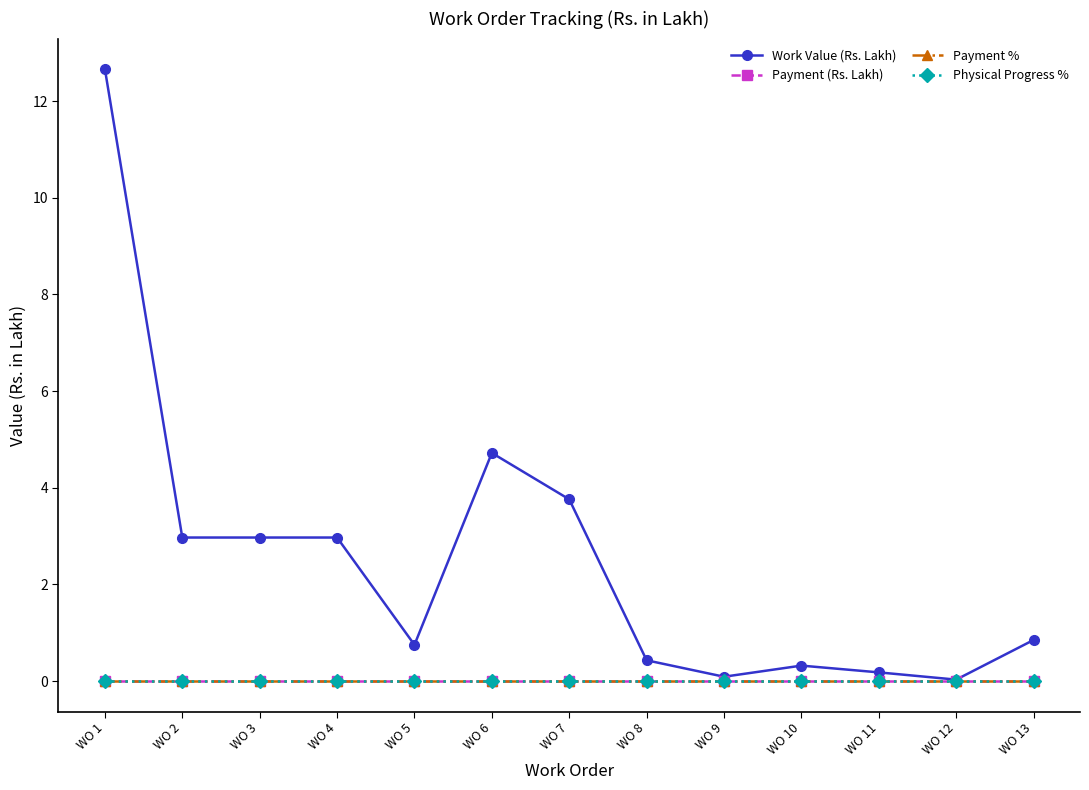

Does the chart display data point markers on the line(s)?

Yes